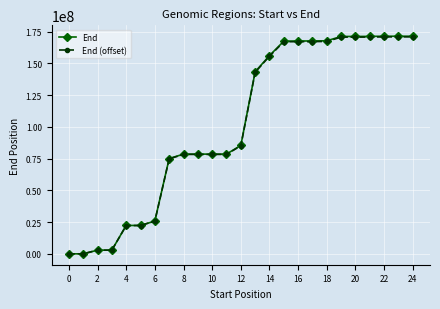

What is the highest value of the End (offset) series?

170909943.4